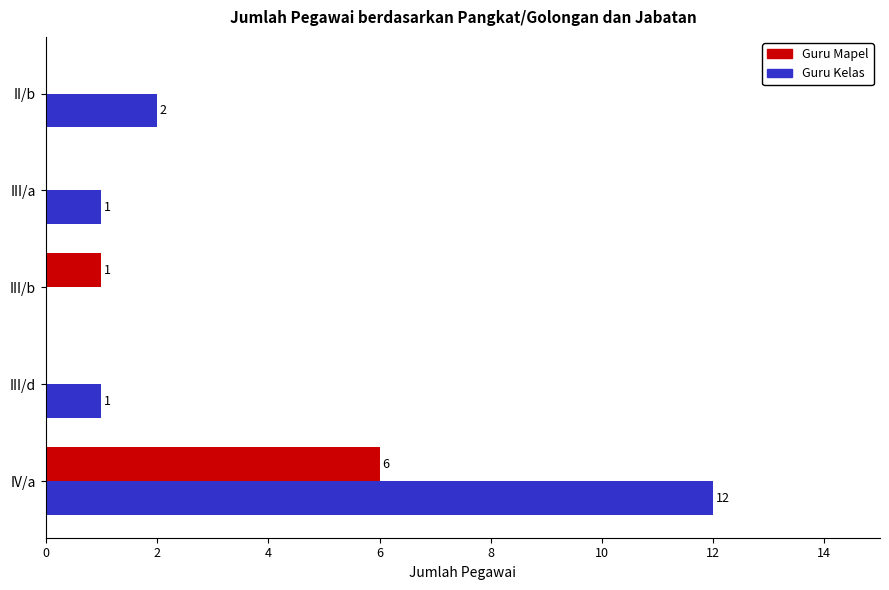

What are all the series names shown in the legend?

Guru Mapel, Guru Kelas